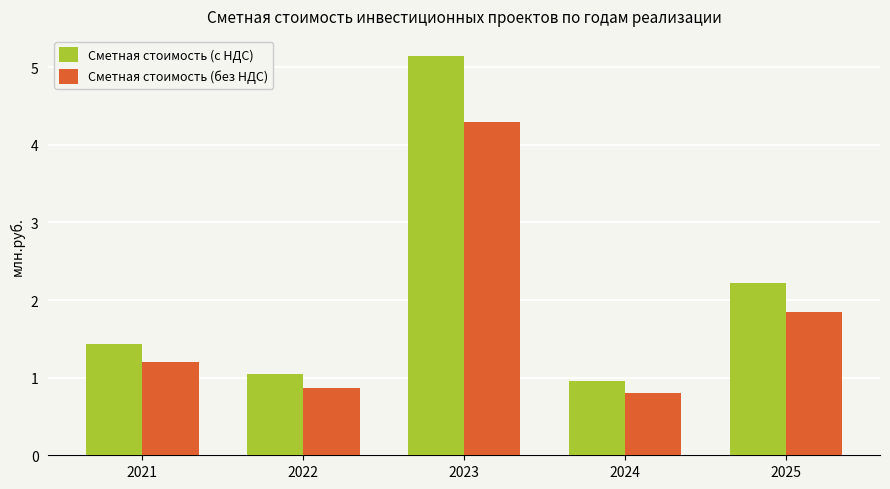

Rank the series by their maximum value, from highest to lowest.

Сметная стоимость (с НДС), Сметная стоимость (без НДС)